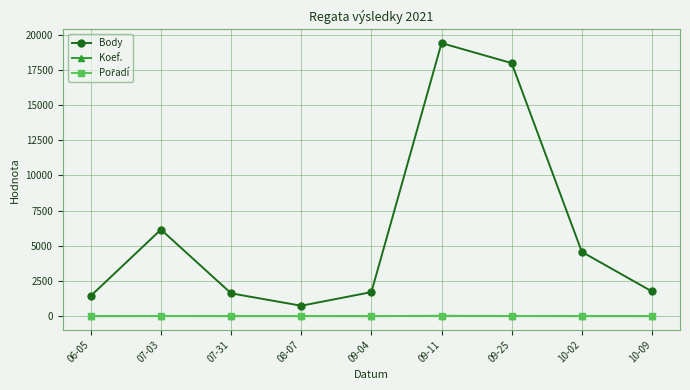

What is the highest value of the Body series?

19406